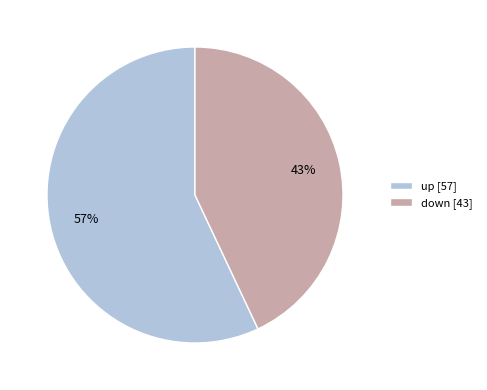

How many slices are in this pie chart?

2